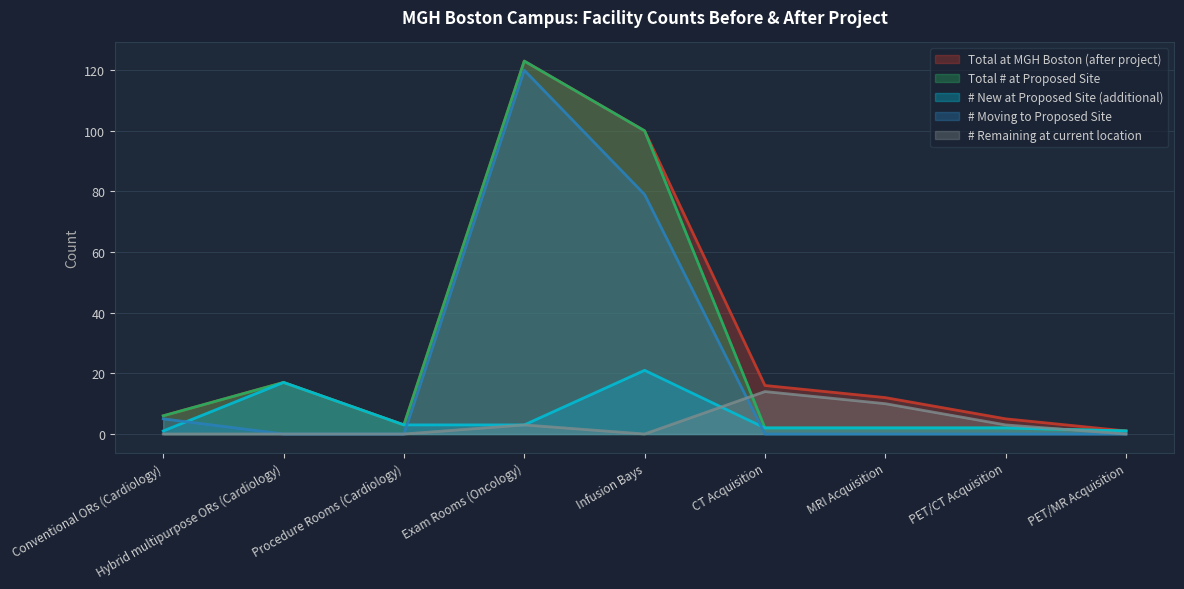

What is the highest value of the # Moving to Proposed Site series?

120